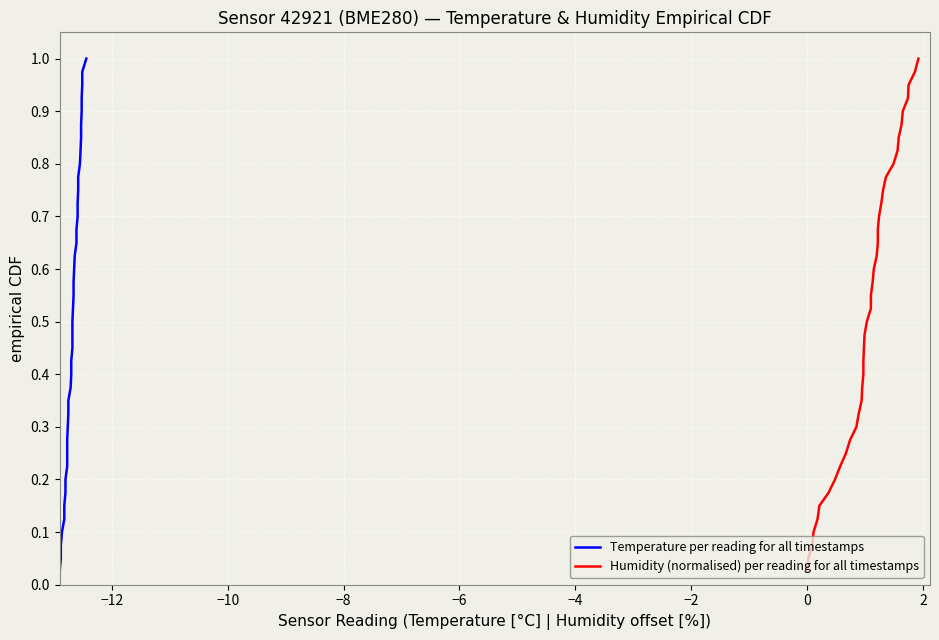

How many lines are shown in the chart?

2